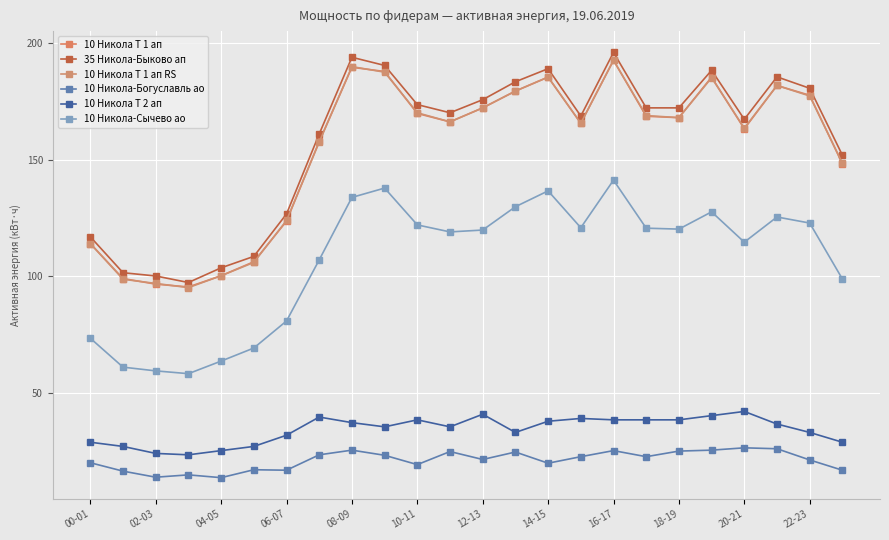

How many data points does each series have?

24